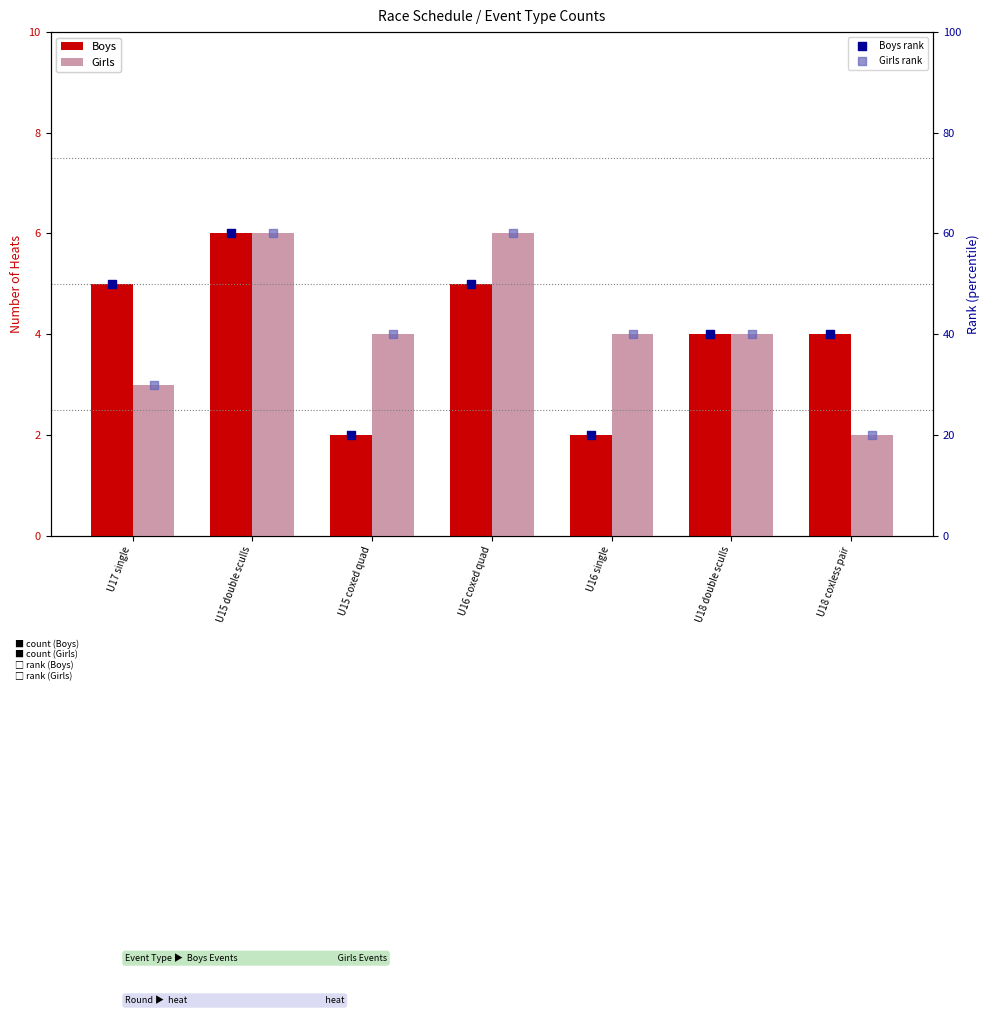

At which category is the sum across all series the highest?

U15 double sculls